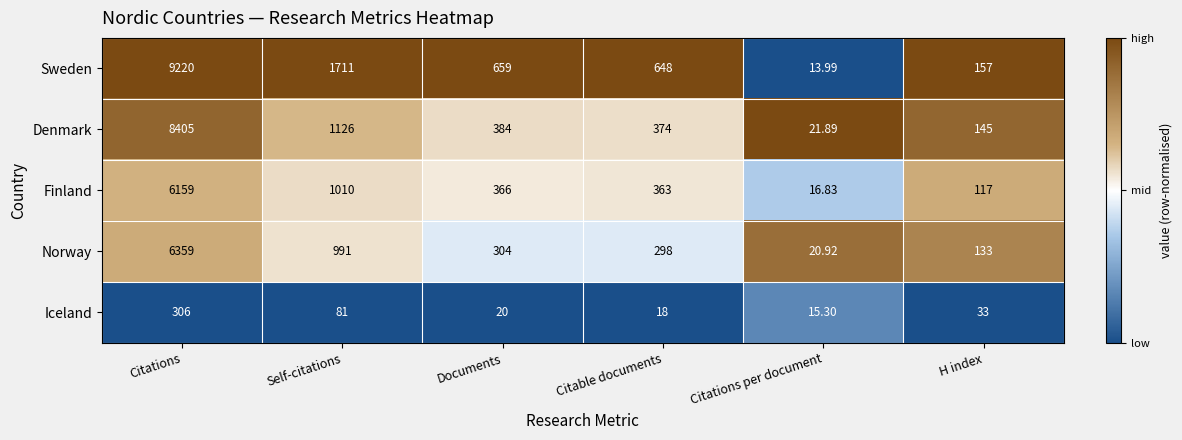

How many data points in Norway are less than 304?

3